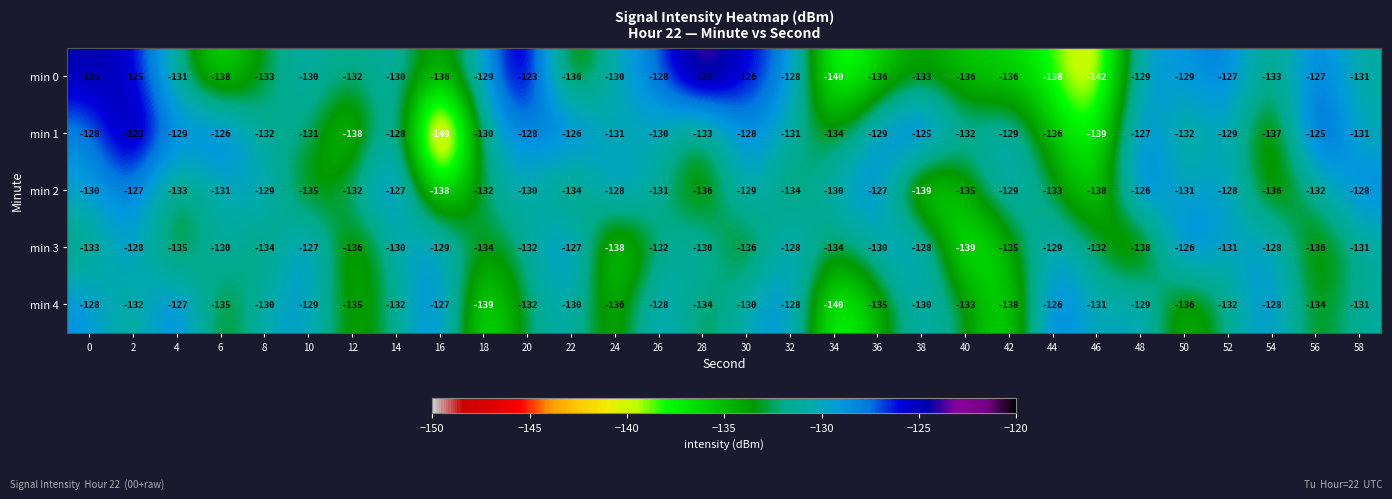

At which category does the chart reach its minimum across all series?

16